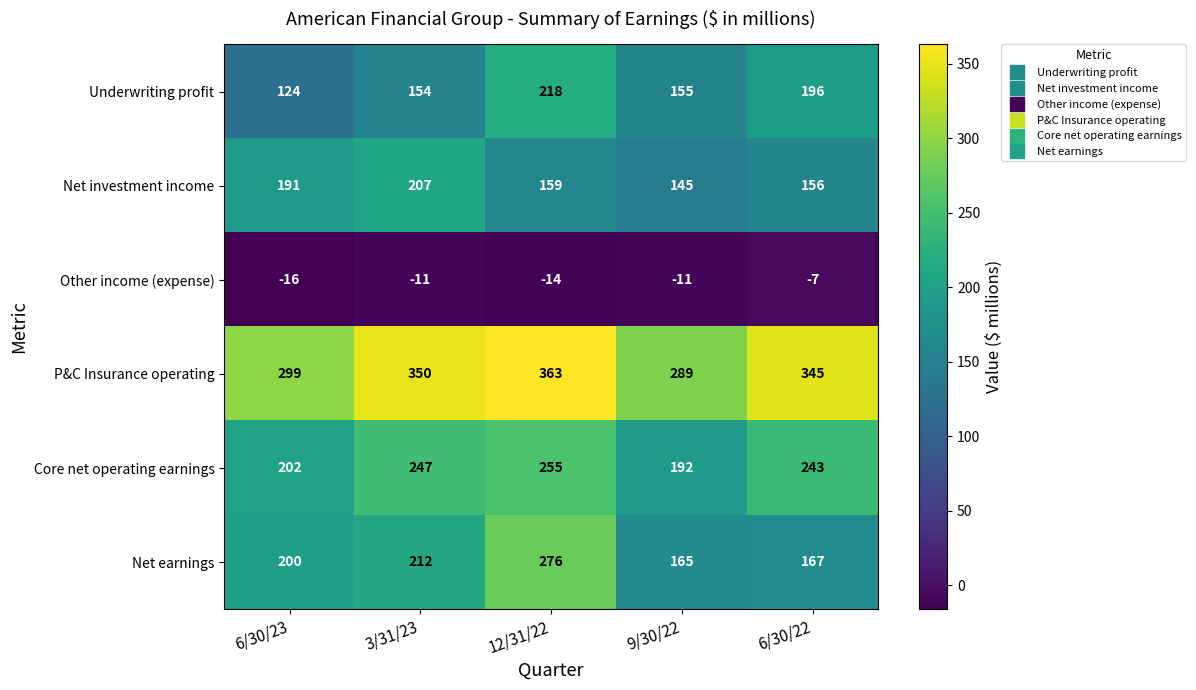

Reading left to right, extract all data points from this chart.

Underwriting profit: 124	154	218	155	196
Net investment income: 191	207	159	145	156
Other income (expense): -16	-11	-14	-11	-7
P&C Insurance operating: 299	350	363	289	345
Core net operating earnings: 202	247	255	192	243
Net earnings: 200	212	276	165	167